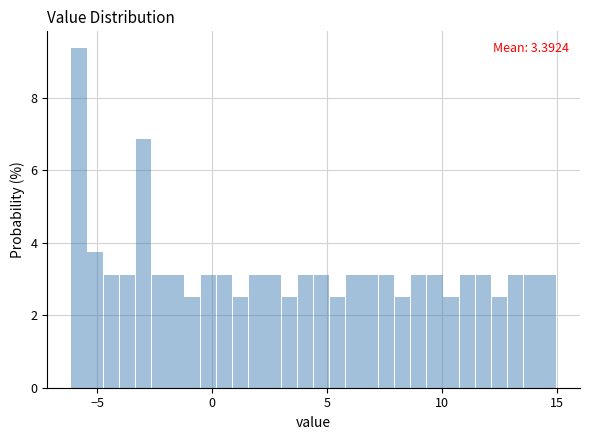

Read against the x-axis, roughly where is the centre of the tallest bar?

-6.0